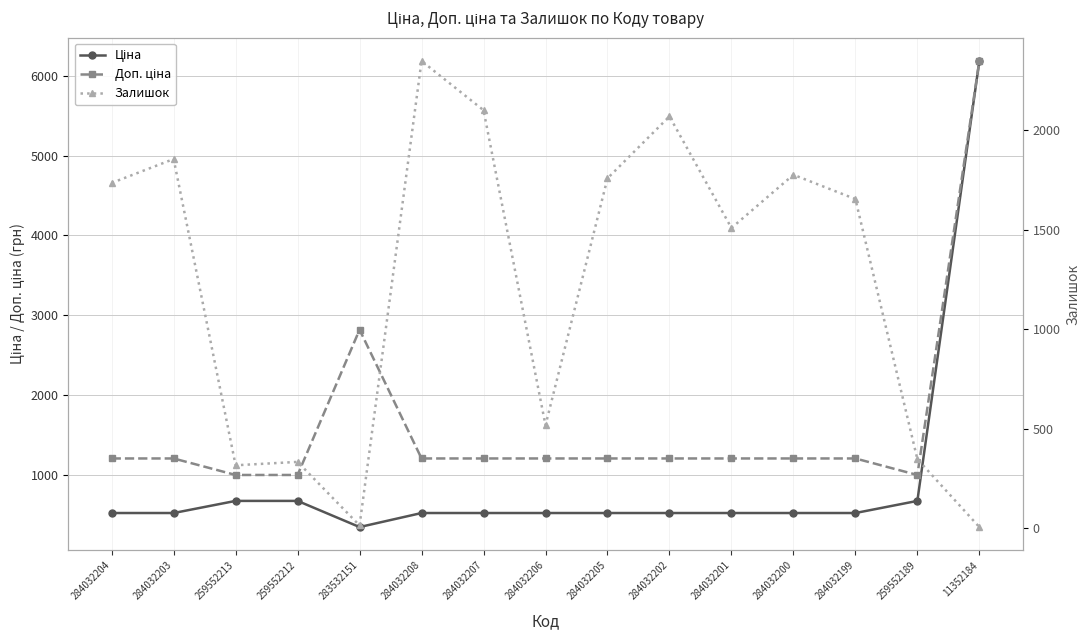

Which series has the widest spread of values?

Ціна